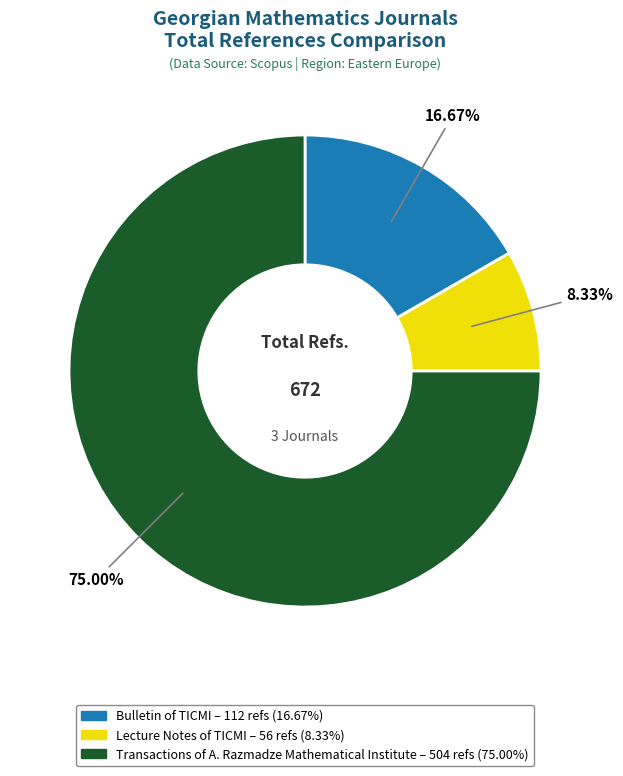

Count the number of slices in the pie.

3